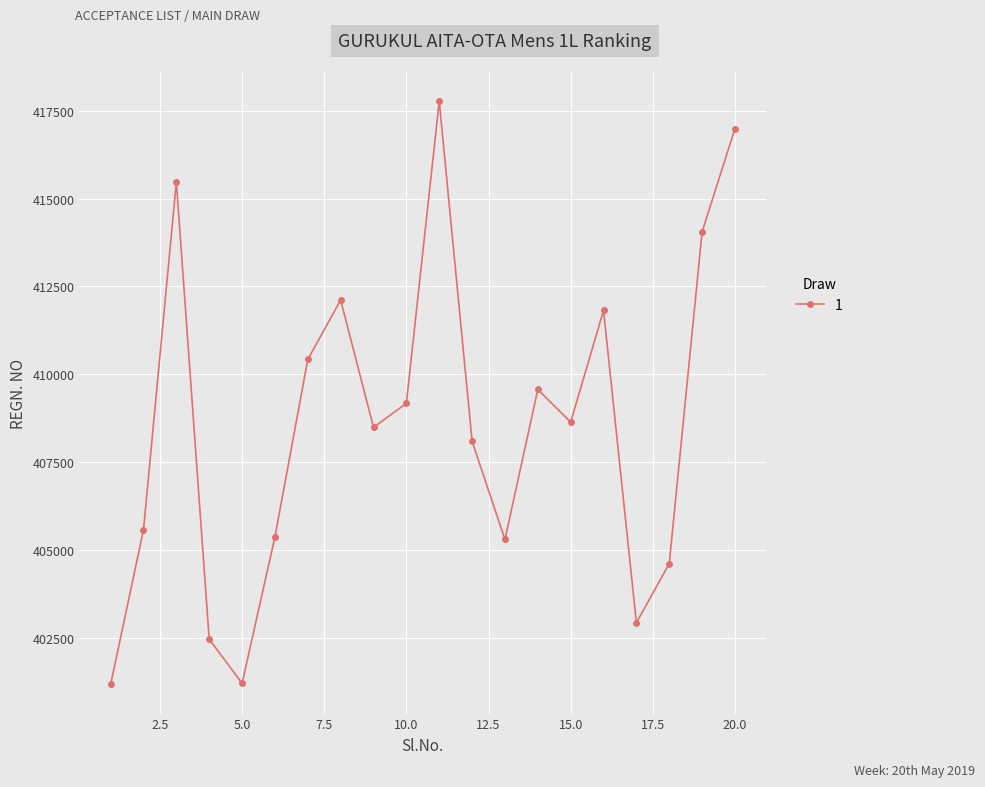

True or false: the data has more than 0 interior local peaks.

True